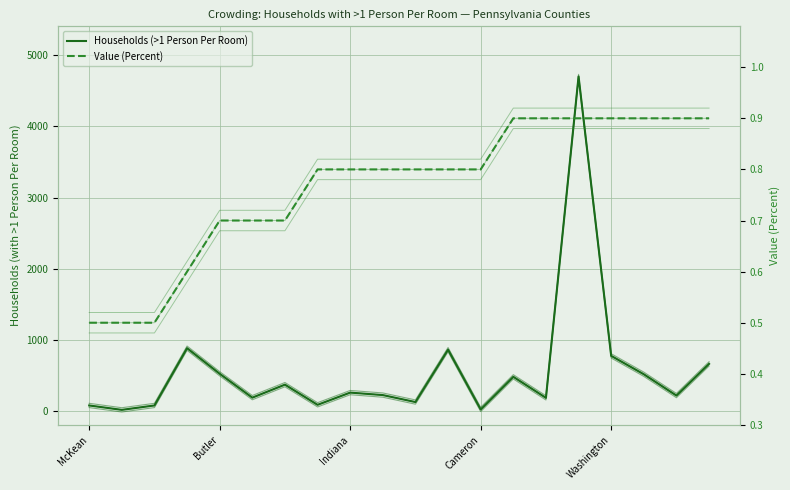

What is the label of the 5th point from the right?

15